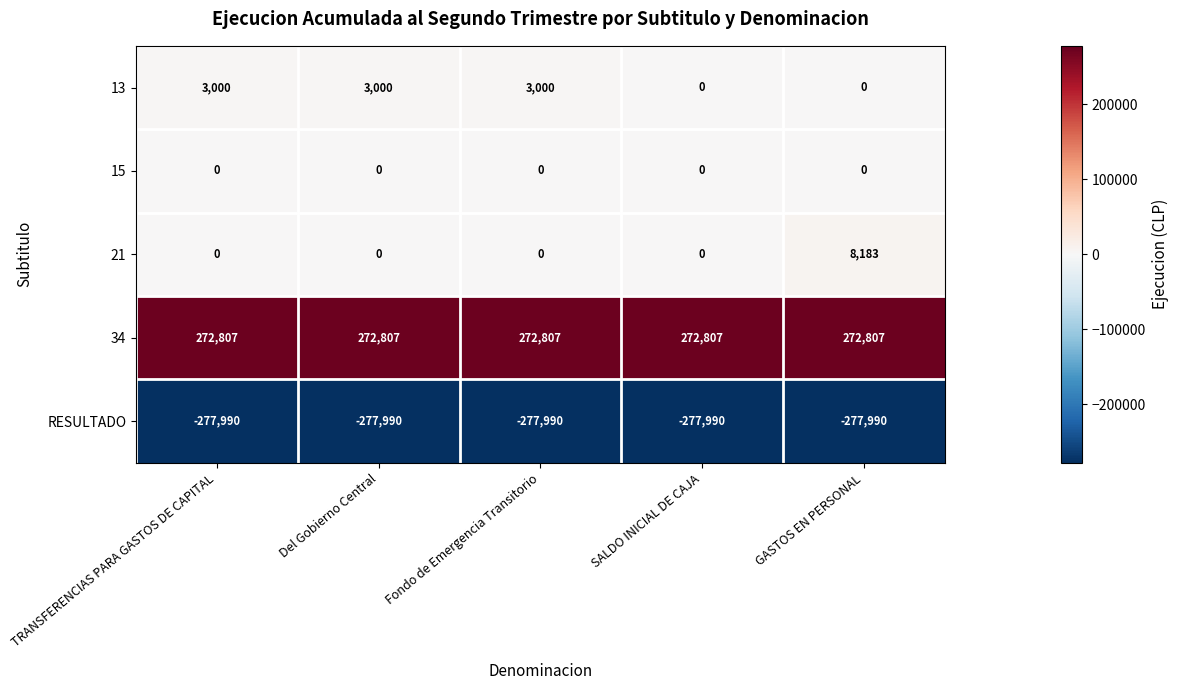

The 13 series shows 1676 at SALDO INICIAL DE CAJA. True or false?

False